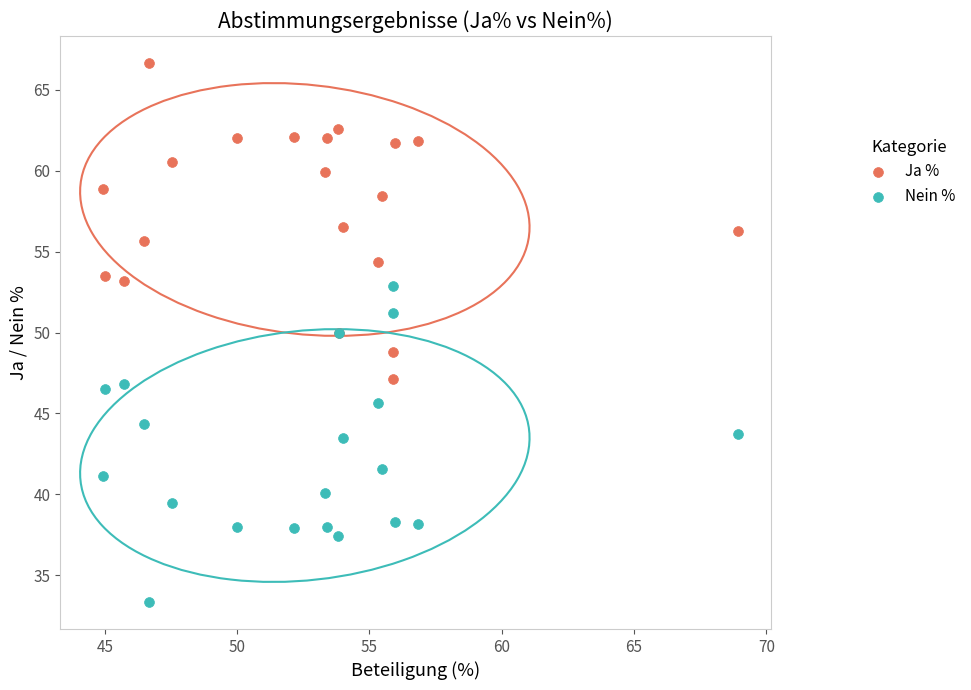

Which series reaches the maximum Y coordinate?

Ja %